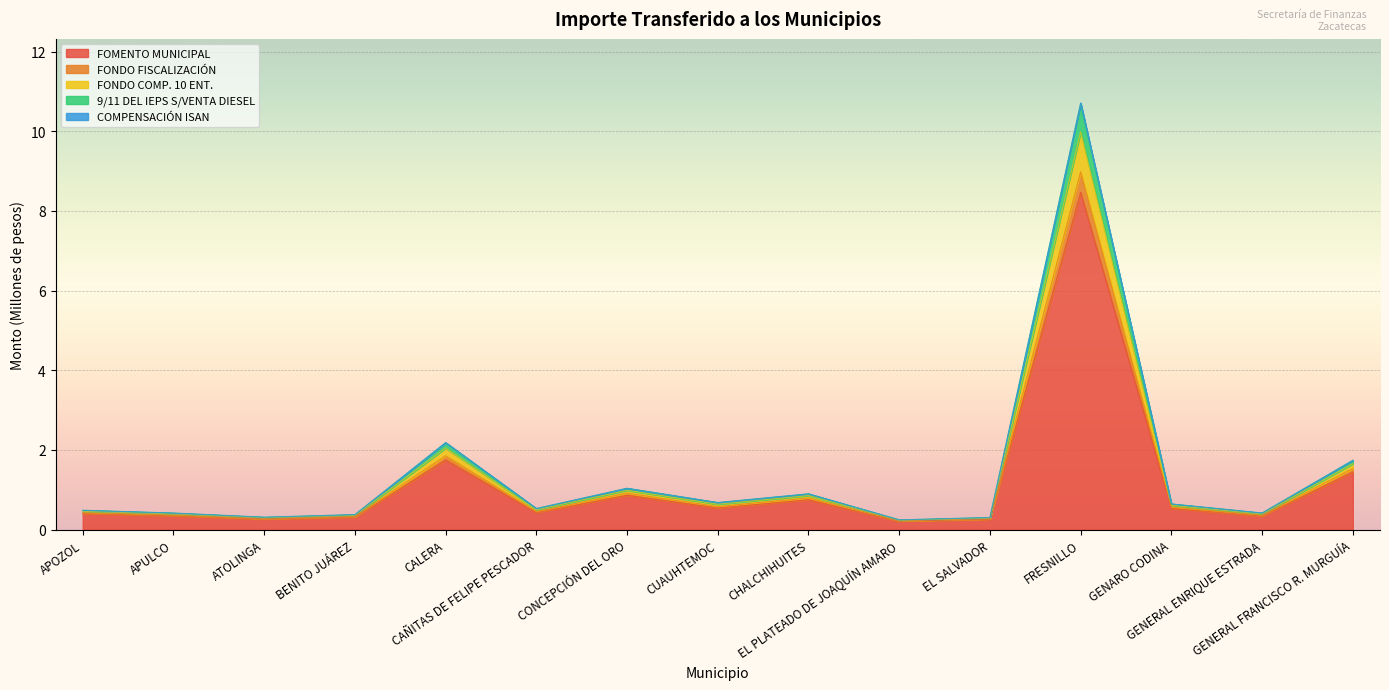

What is the maximum value for FOMENTO MUNICIPAL?

8.5